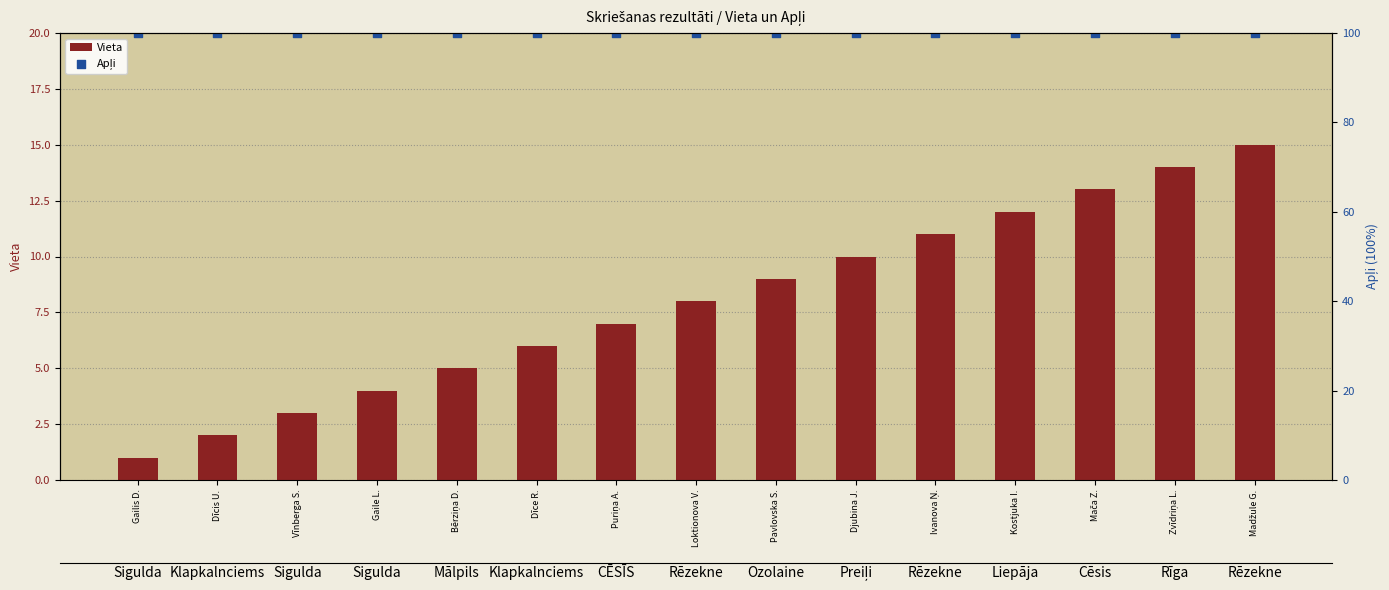

Which series has the widest spread of Y values?

Vieta